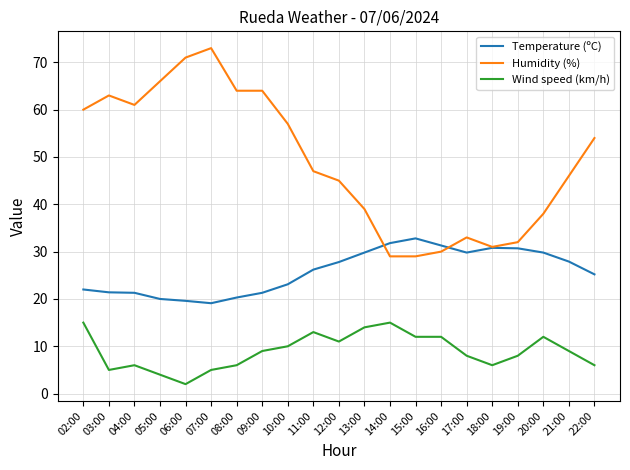

What is the total value across all series at 09:00?

94.3